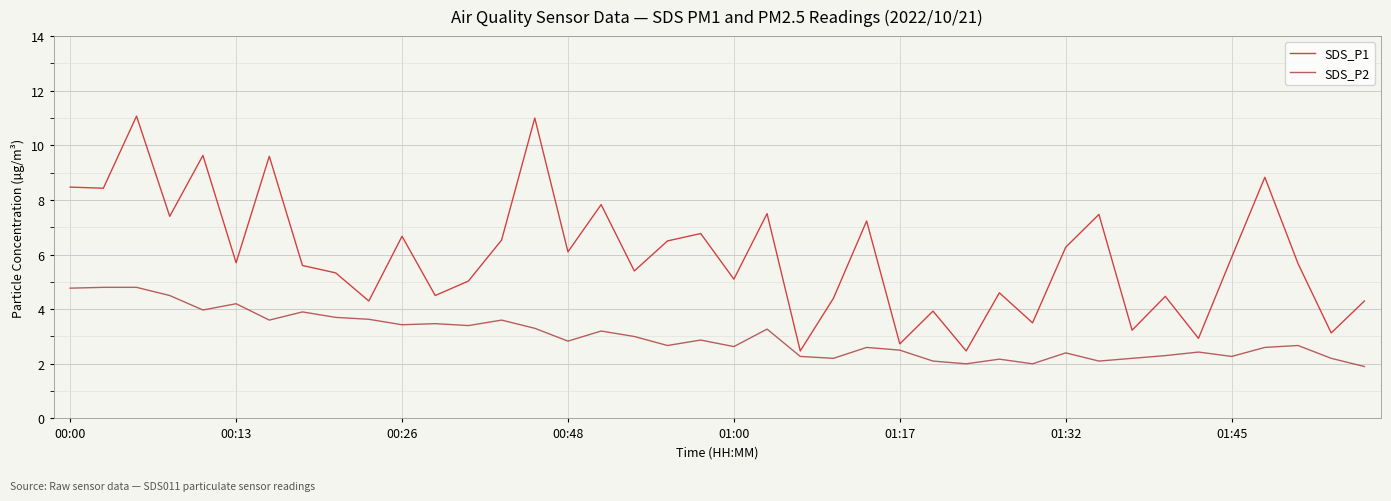

Which series has the widest spread of values?

SDS_P1